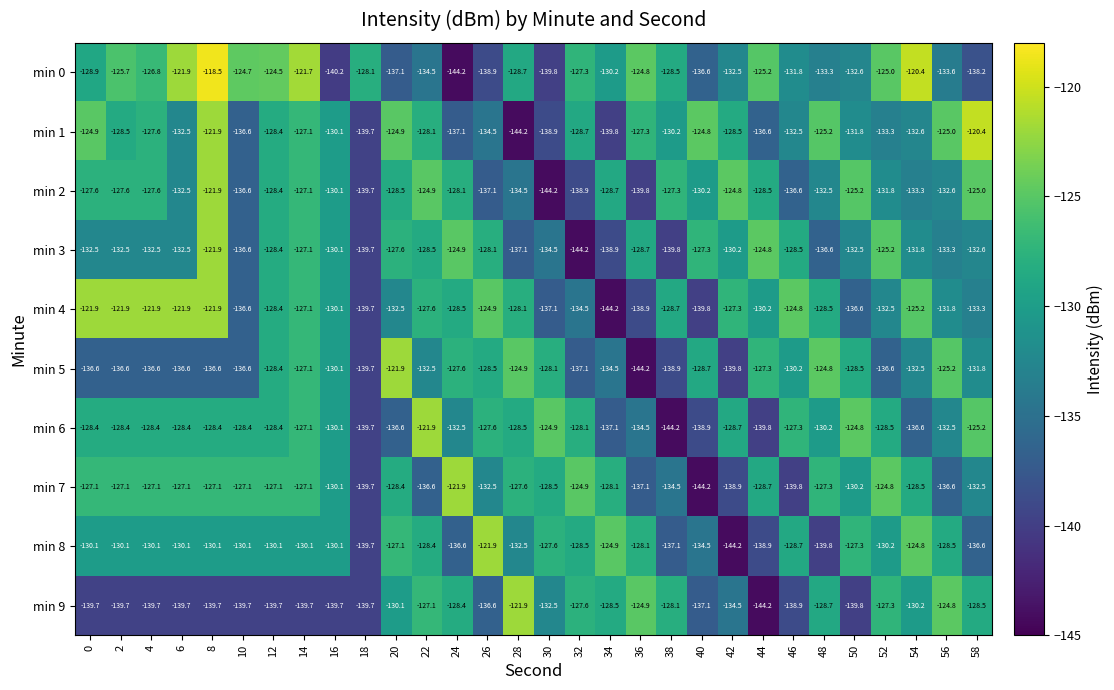

Is it true that min 6 equals -132.5 at 24?

True